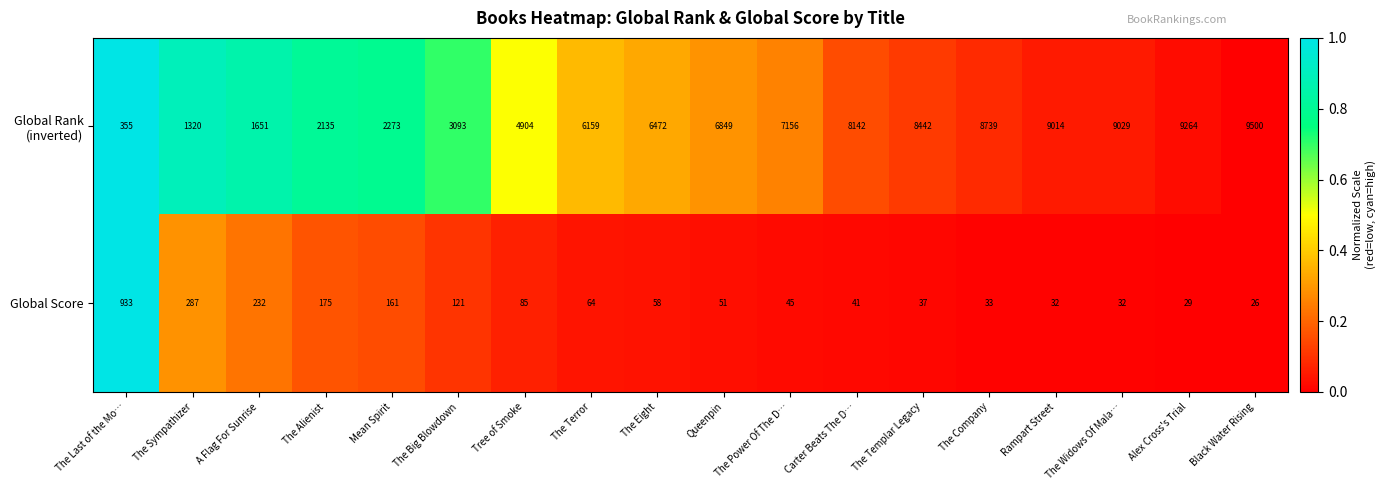

Read the Global Score value at The Templar Legacy, to the nearest 10.

40